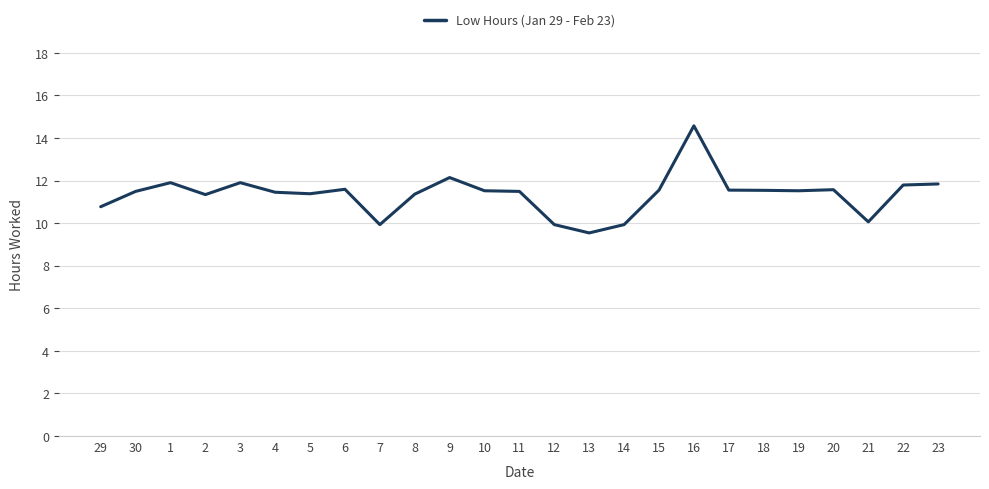

What is the minimum value shown in the chart?

9.5